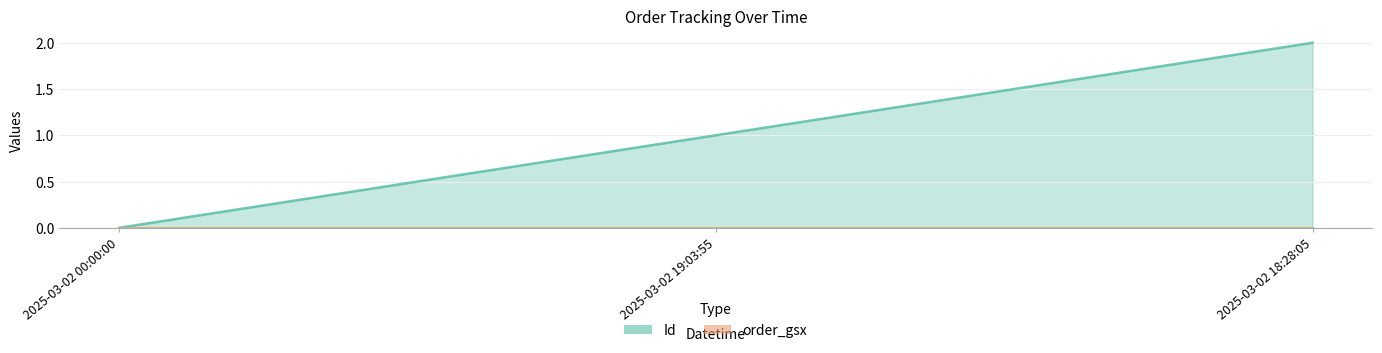

Count the number of values greater than 1.

1